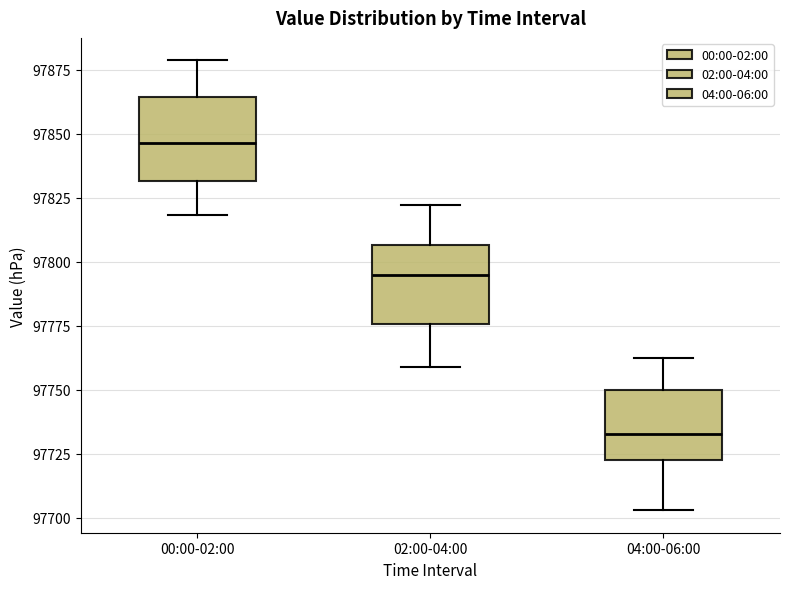

Where is the upper edge of the box for 02:00-04:00 on the y-axis? The values are not printed on the chart, so give them approximately, as read against the axis.

97805